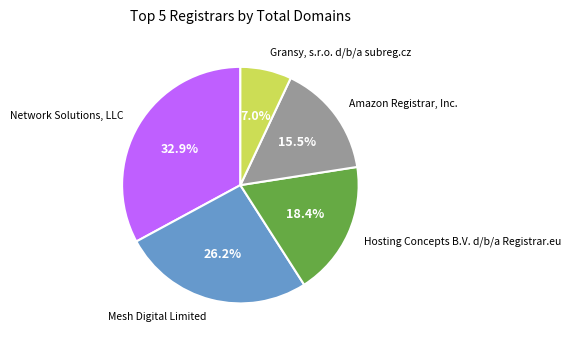

Rank the categories by value from highest to lowest.

Network Solutions, LLC, Mesh Digital Limited, Hosting Concepts B.V. d/b/a Registrar.eu, Amazon Registrar, Inc., Gransy, s.r.o. d/b/a subreg.cz